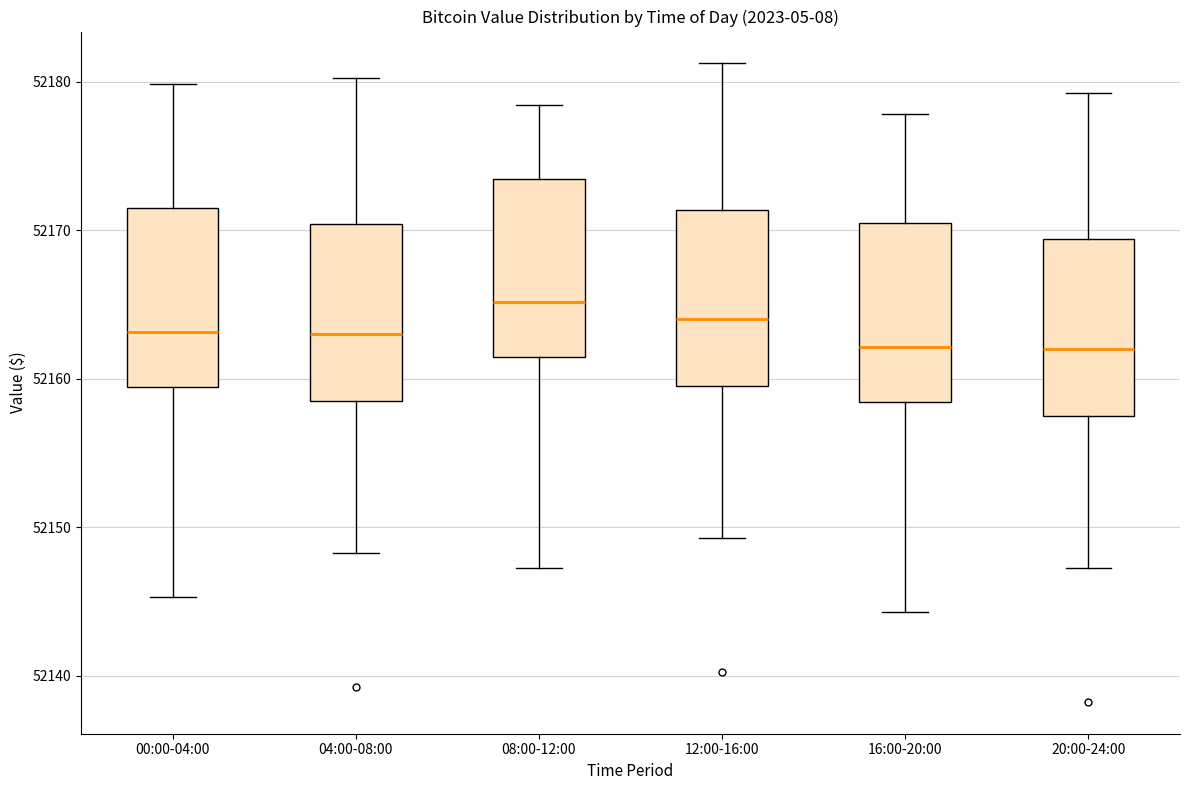

Reading left to right, transcribe this box plot: for each box, give where its median line is, the range the box spans, and where its two whiskers end, as read against the y-axis. The values are not printed on the chart, so give them approximately, as read against the axis.

00:00-04:00: median 52163, box 52159 to 52172, whiskers 52145 to 52180
04:00-08:00: median 52163, box 52158 to 52170, whiskers 52148 to 52180
08:00-12:00: median 52165, box 52161 to 52173, whiskers 52147 to 52178
12:00-16:00: median 52164, box 52159 to 52171, whiskers 52149 to 52181
16:00-20:00: median 52162, box 52158 to 52171, whiskers 52144 to 52178
20:00-24:00: median 52162, box 52157 to 52169, whiskers 52147 to 52179